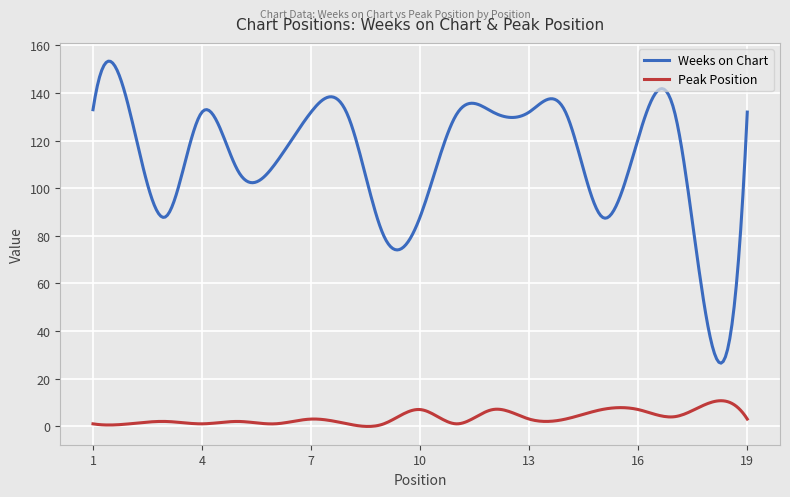

True or false: Peak Position has more than 2 points higher than both neighbors.

True